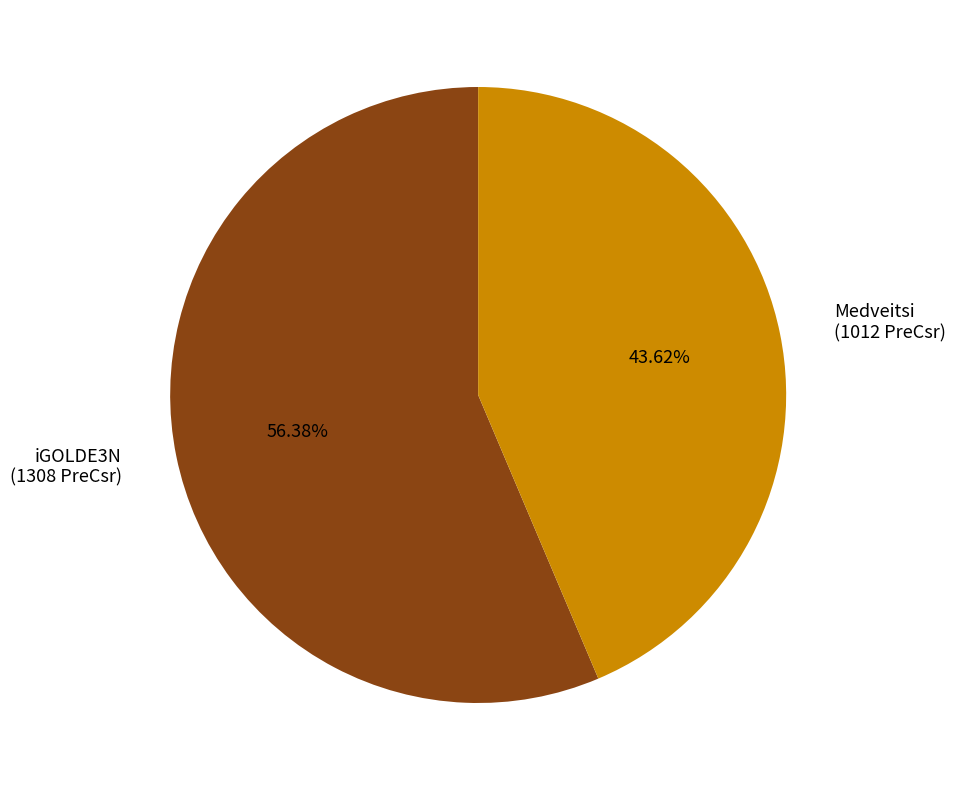

Rank the categories by value from lowest to highest.

Medveitsi, iGOLDE3N